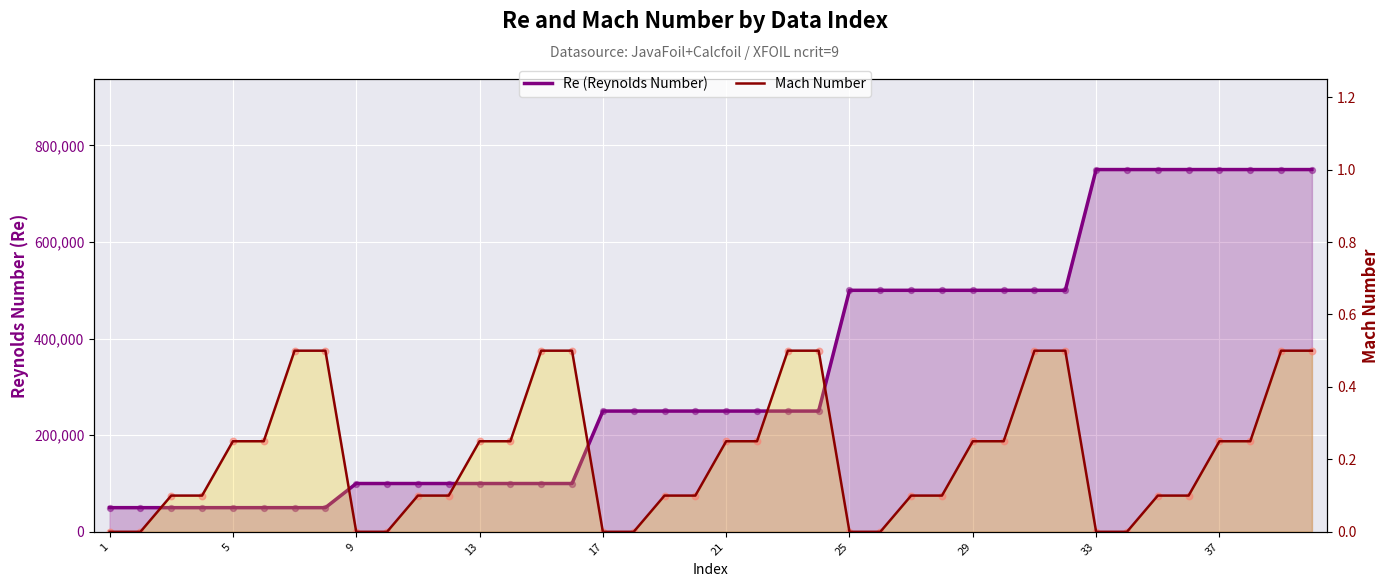

What is the total value across all series at 13?

50000.1